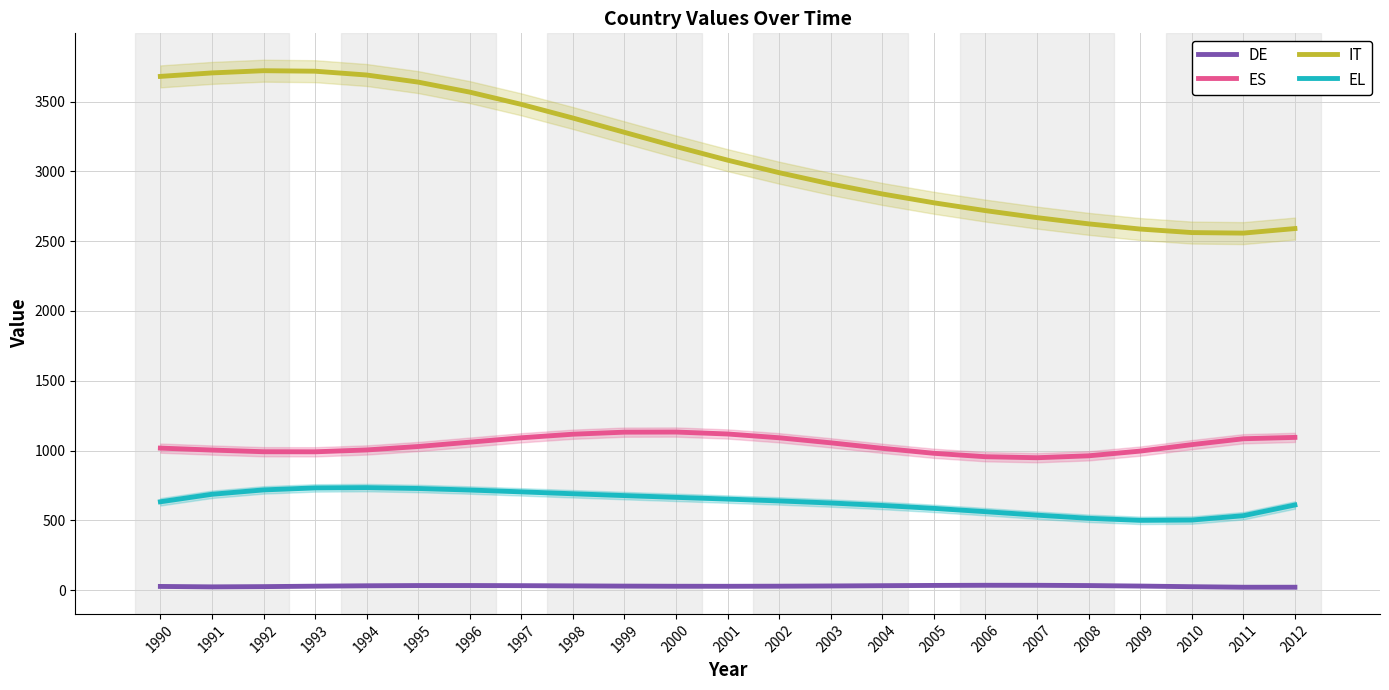

What are all the series names shown in the legend?

DE, ES, IT, EL